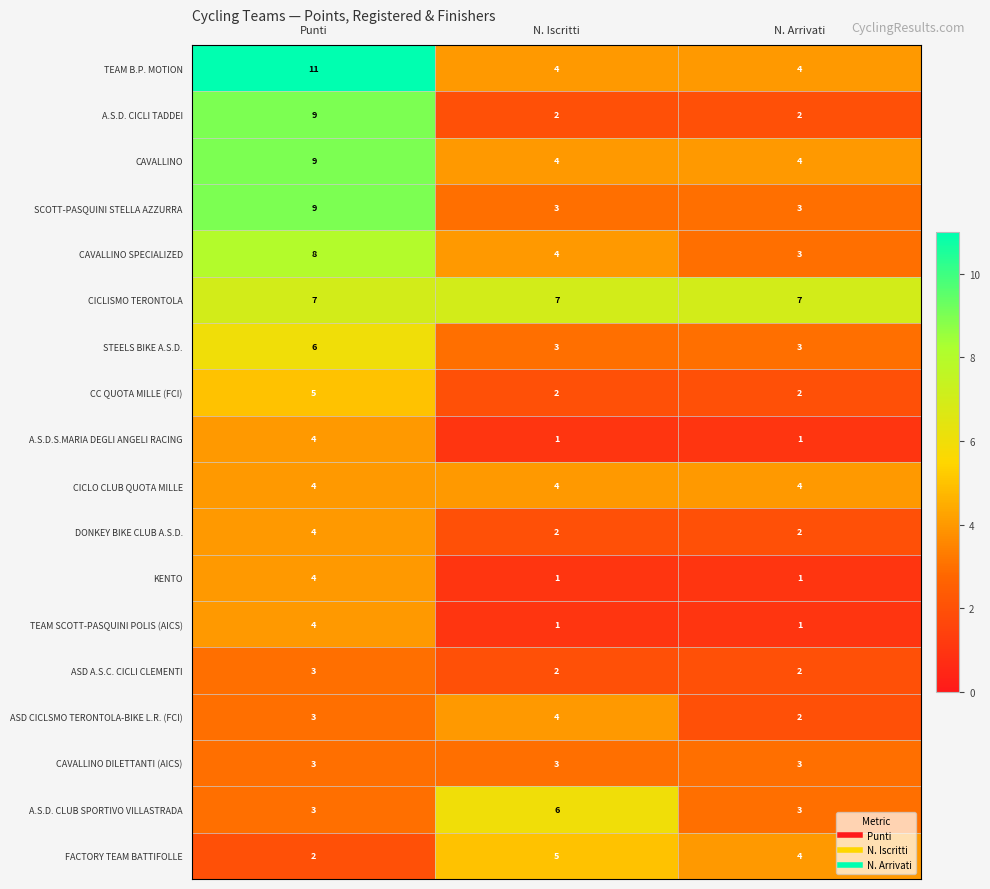

Is it true that CC QUOTA MILLE (FCI) equals 1 at N. Iscritti?

False